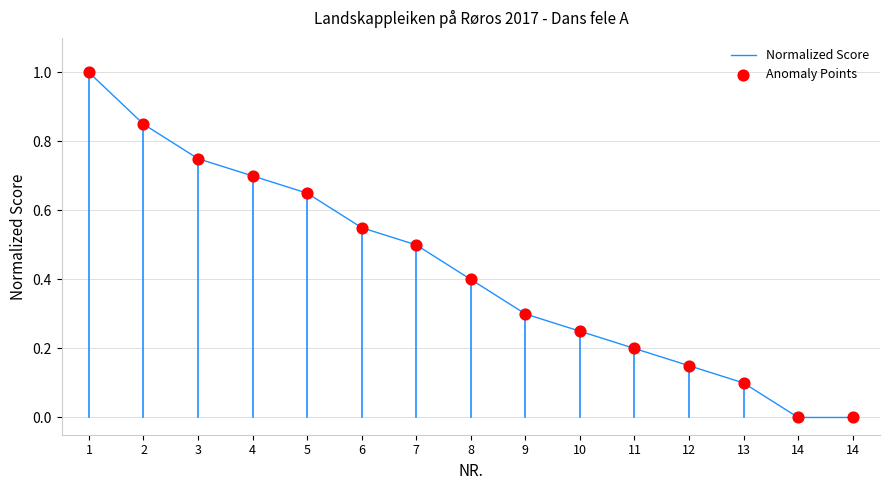

Does the chart have visible grid lines?

Yes